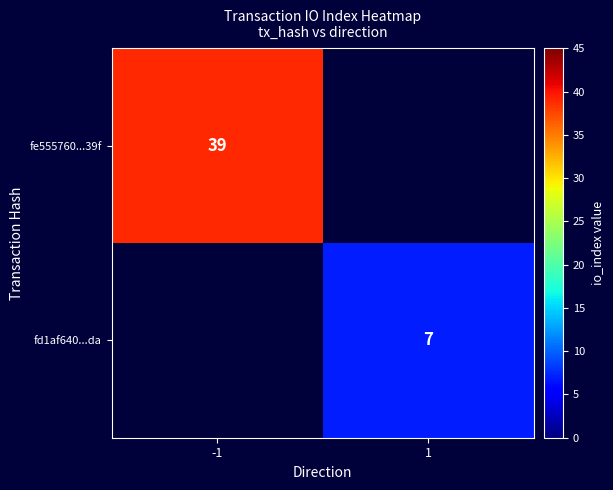

What is the smallest value displayed?

7.0